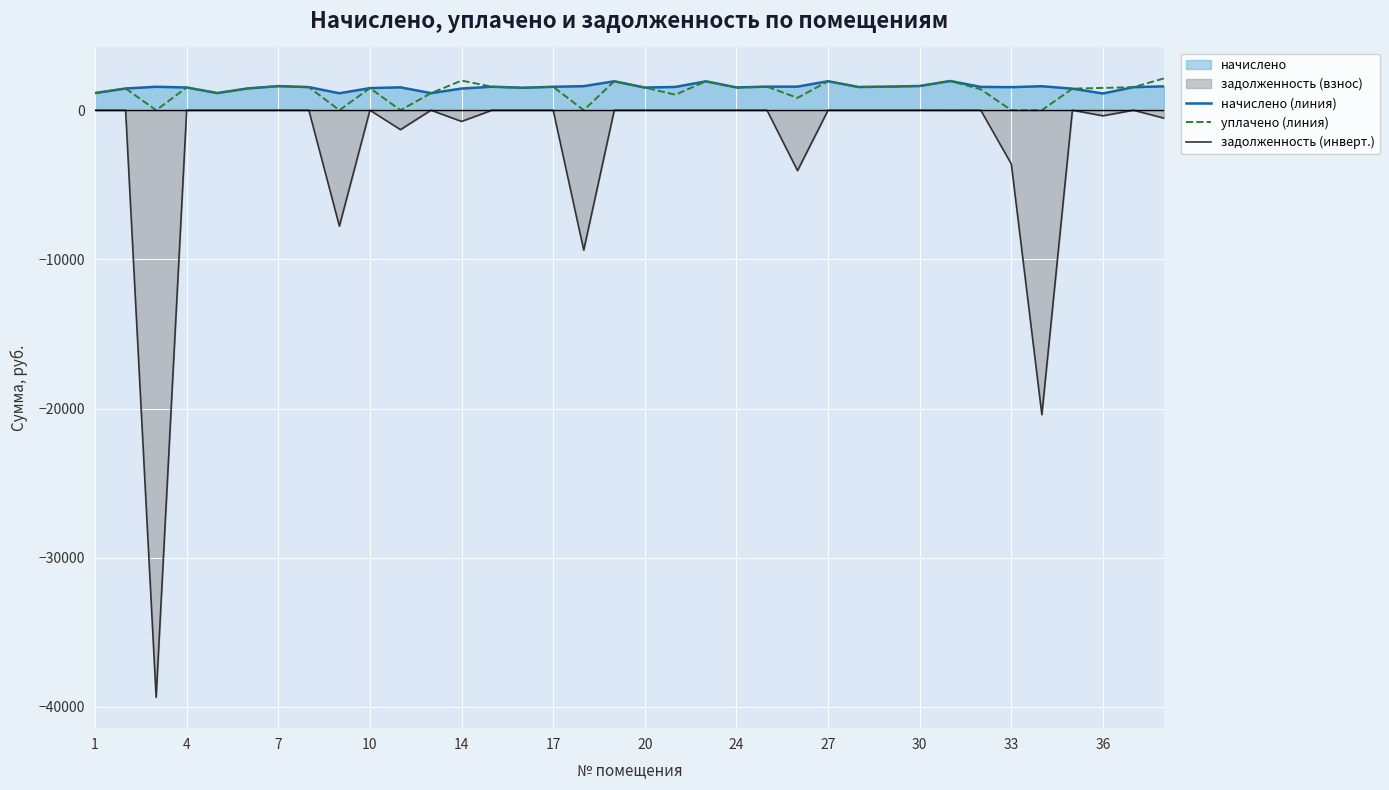

What is the lowest value of the начислено (линия) series?

1120.9